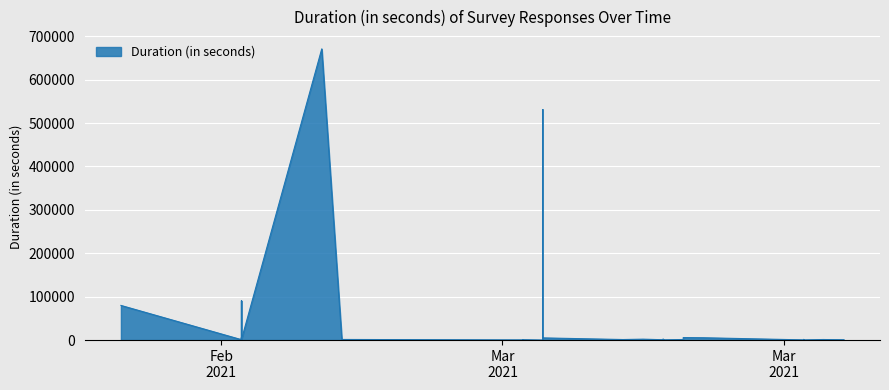

Reading left to right, what are all the values shown in this chart?

79844	35	396	446	1346	965	502	5988	595	531362	1539	805	72	260	1485	626	1320	1226	808	744	484	820	591	2143	358	1333	1428	90503	440	2094	904	844	671008	5738	5373	5040	1256	546	721	1271